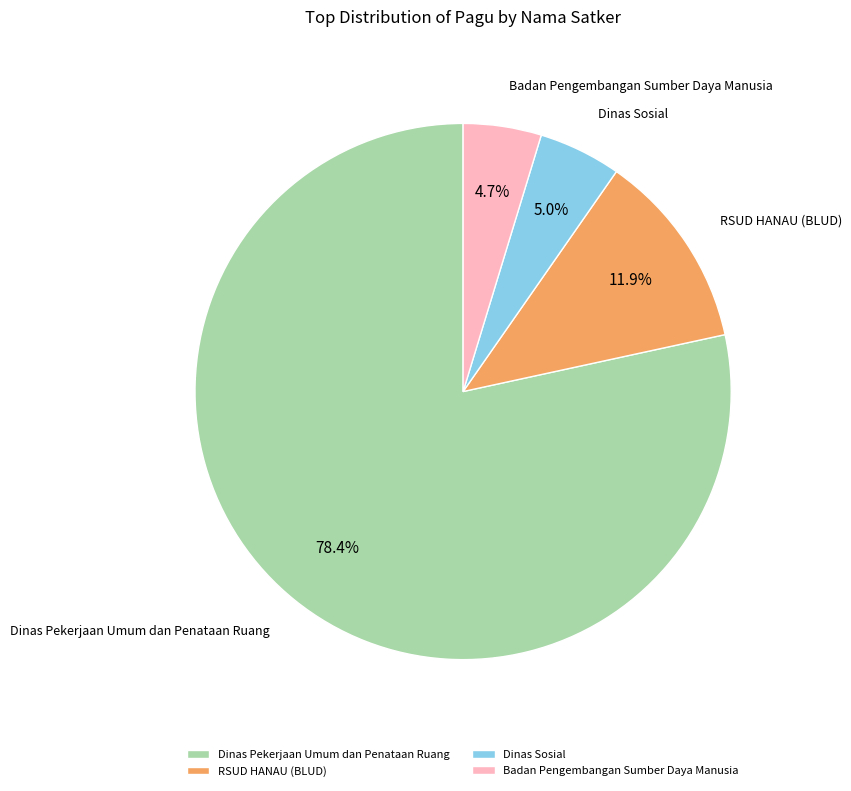

What percentage do Dinas Sosial and Dinas Pekerjaan Umum dan Penataan Ruang together represent?

83.4%